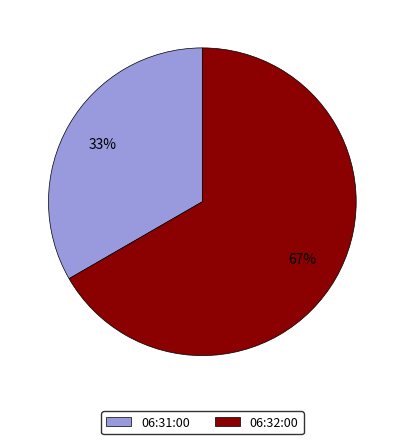

How many segments does this pie chart have?

2